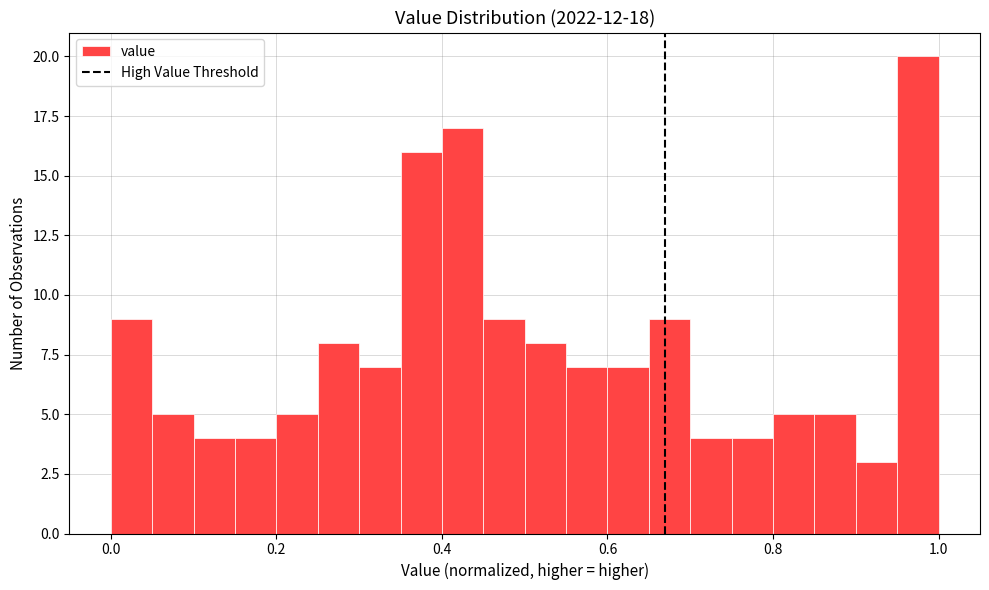

Around what value on the x-axis is the tallest bar? Give the approximate position of its centre, as read against the axis.

0.98